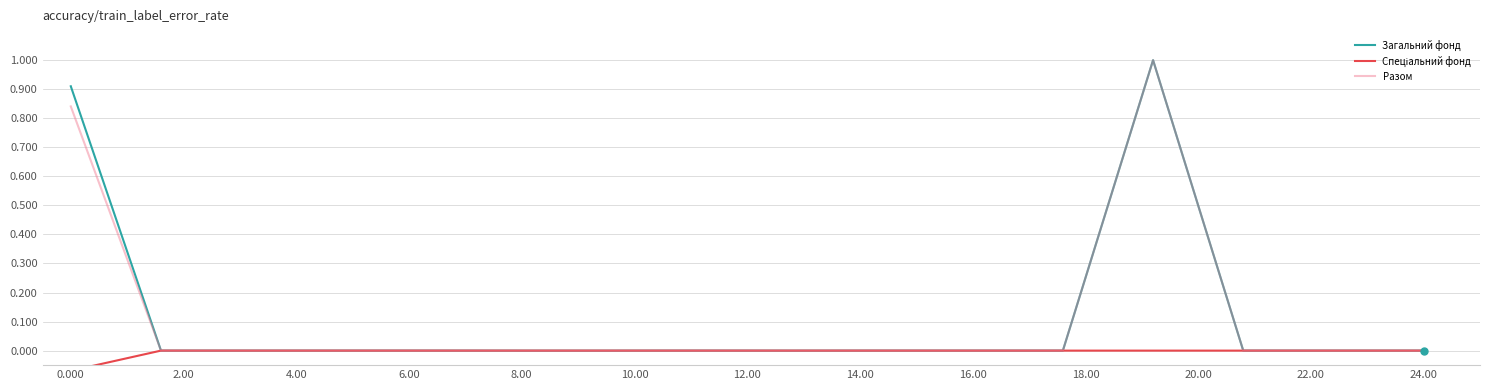

True or false: Спеціальний фонд and Разом intersect in this chart.

False